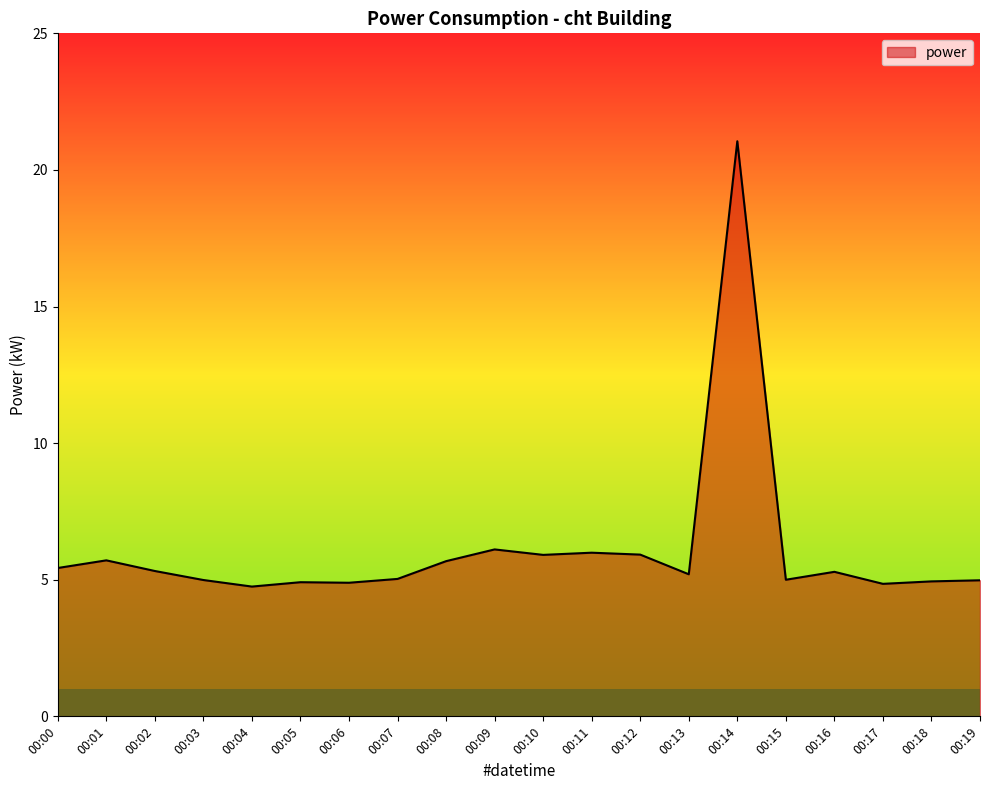

What is the ratio of the value at 00:07 to the value at 00:00?

0.9